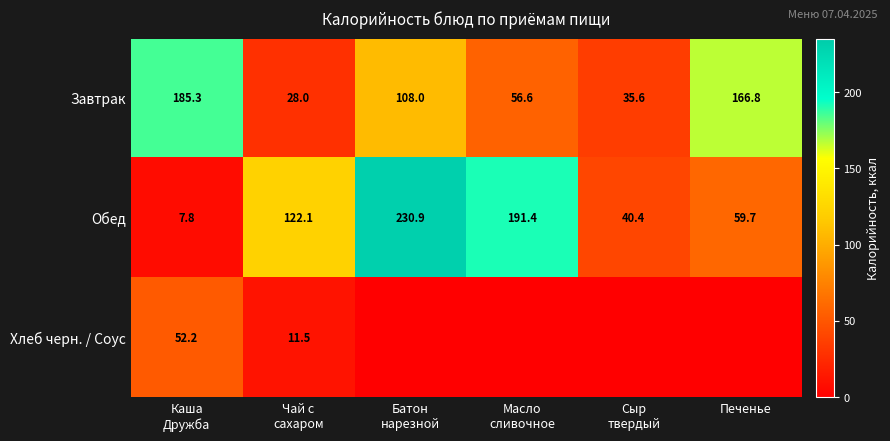

At which category is the sum across all series the highest?

Батон
нарезной